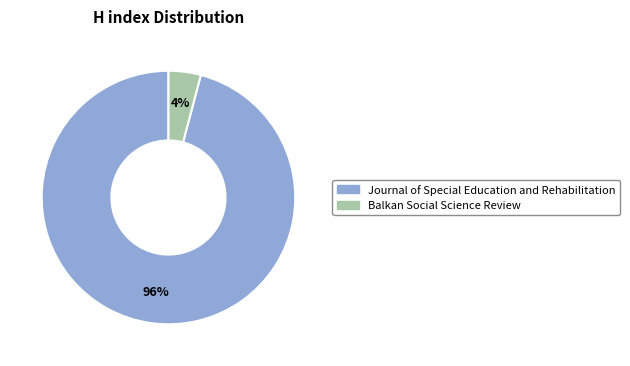

Which category accounts for the majority?

Journal of Special Education and Rehabilitation